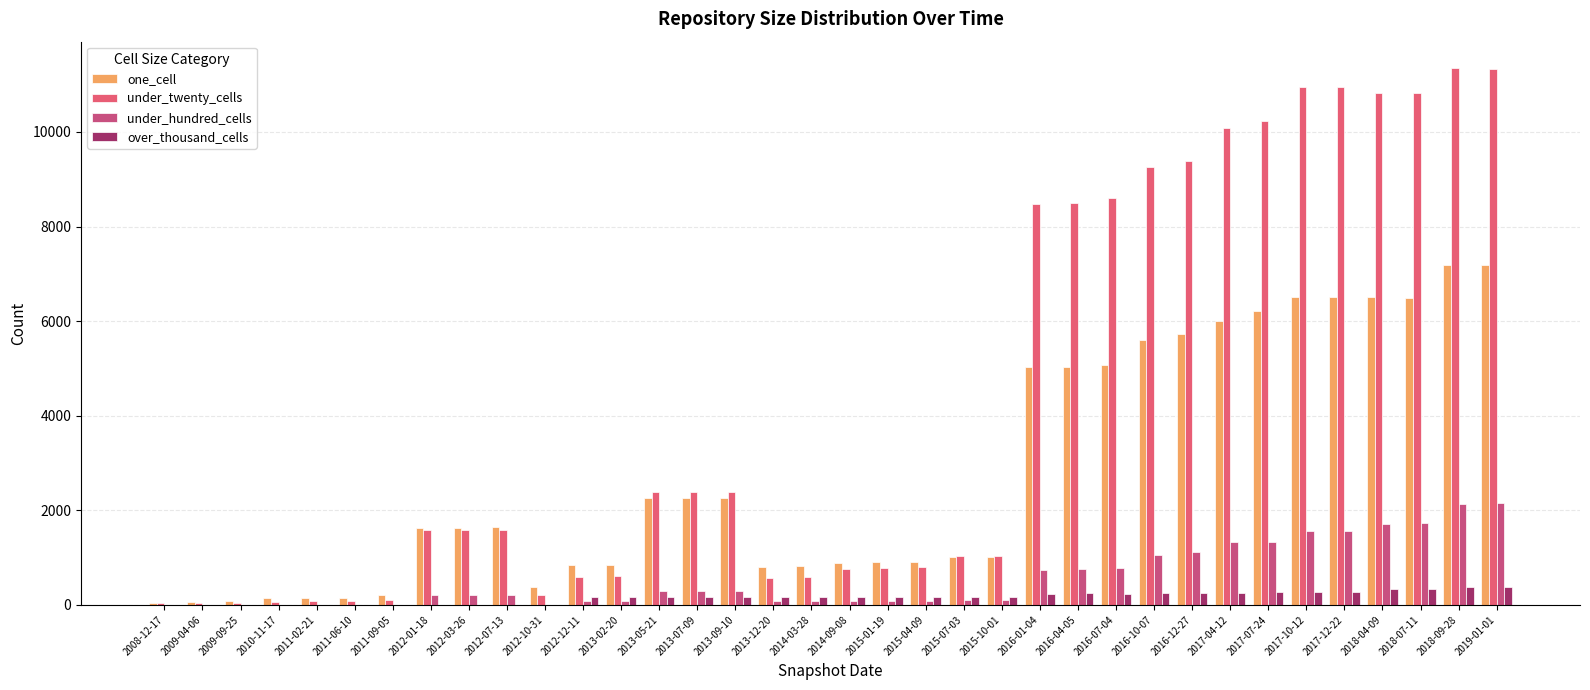

What are all the series names shown in the legend?

one_cell, under_twenty_cells, under_hundred_cells, over_thousand_cells